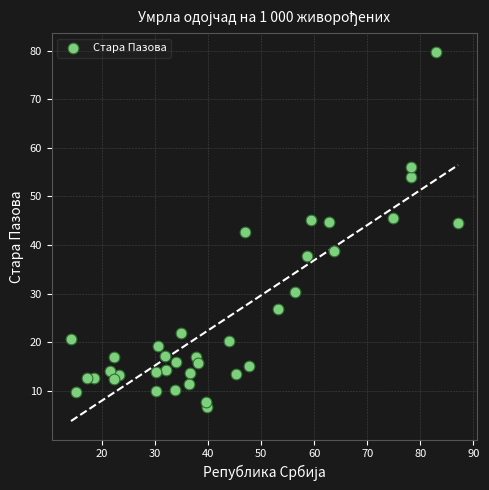

What is the range of Y values (max minus min)?

73.1